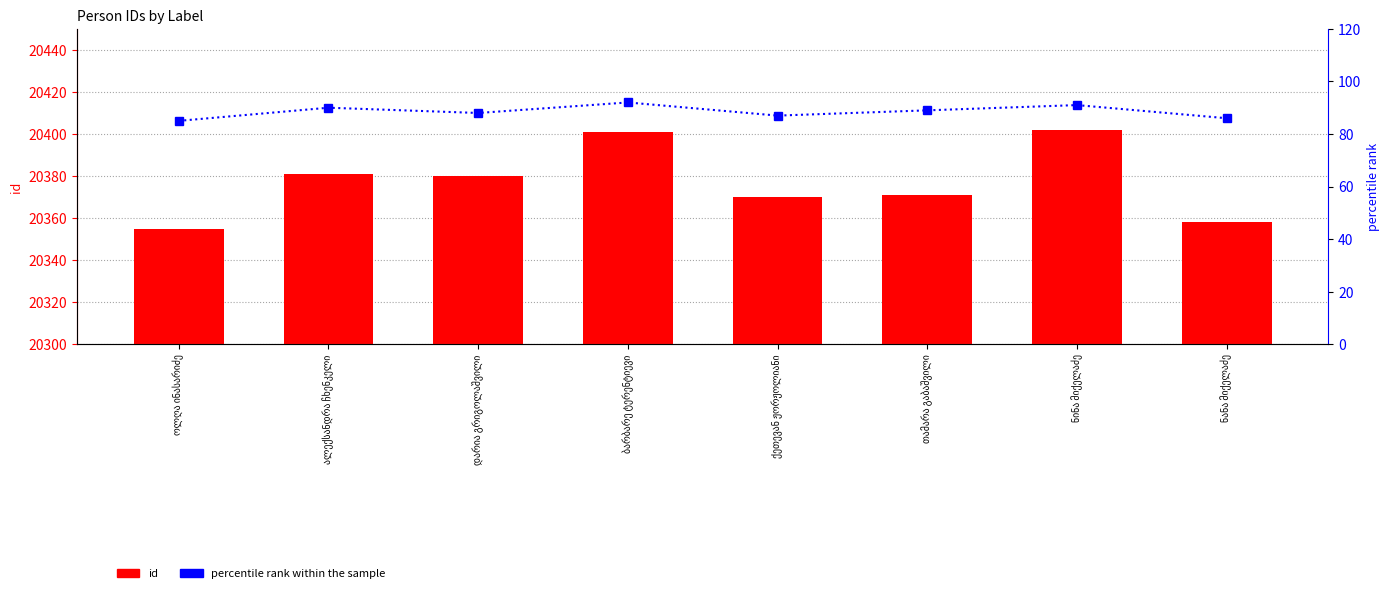

Is the value of percentile rank within the sample at დარია გრიგოლაშვილი greater than the value of id at ნინა მიქელაძე?

No